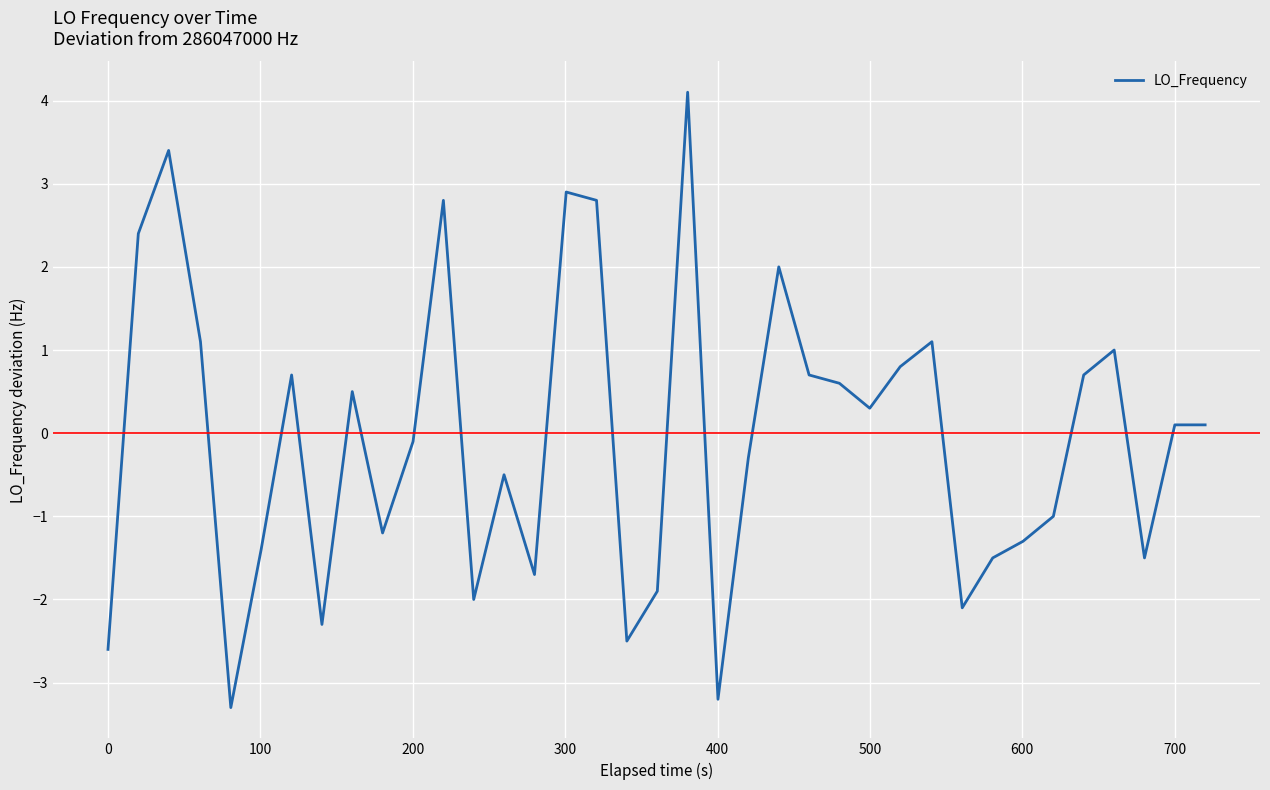

What is the sum of all values?

-2.3